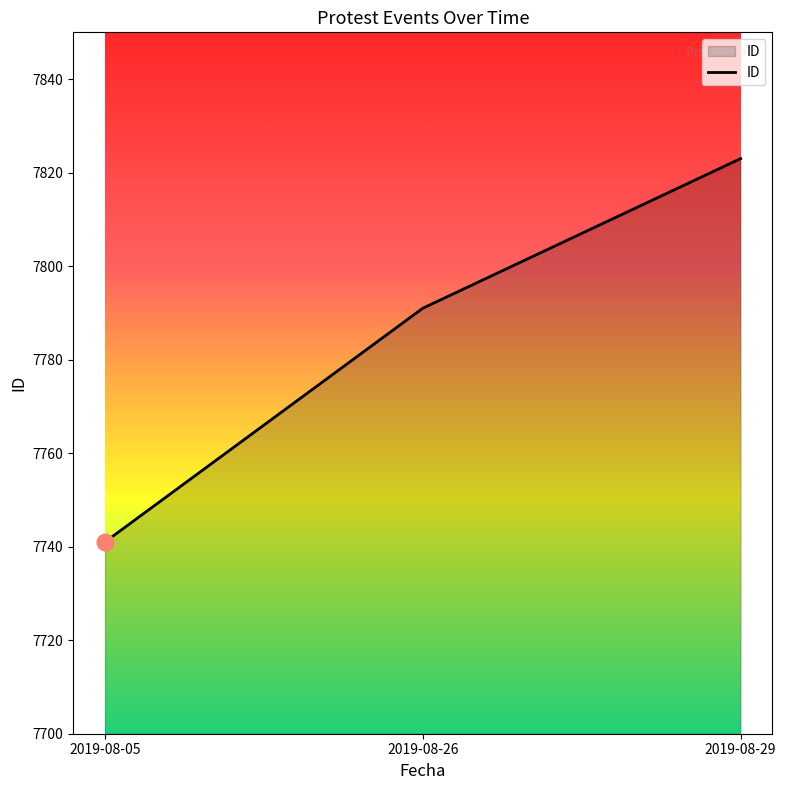

What is the sum of the values at 2019-08-05 and 2019-08-29?

15564